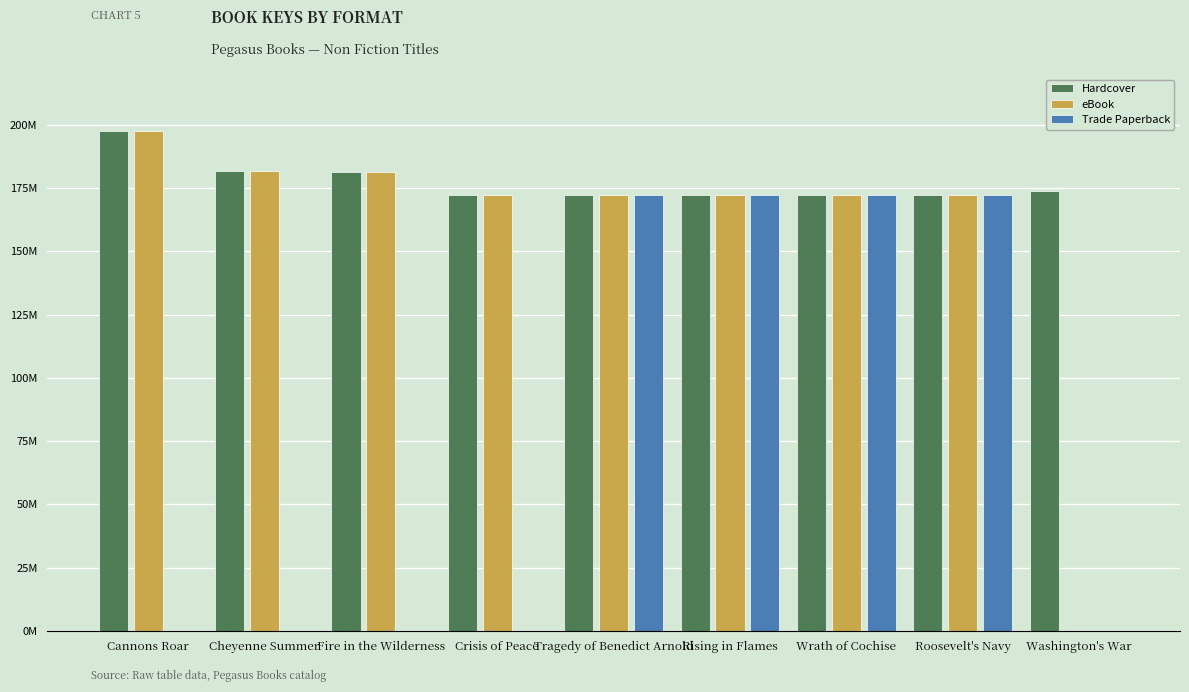

What is the difference between the highest and lowest values at Cannons Roar?

197652304